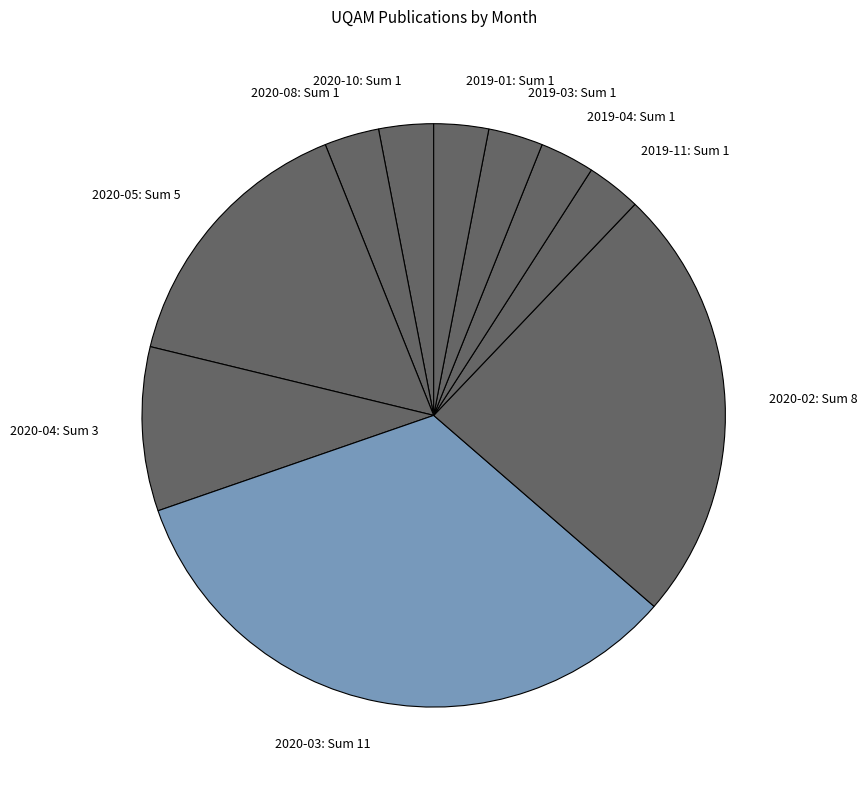

How many segments does this pie chart have?

10